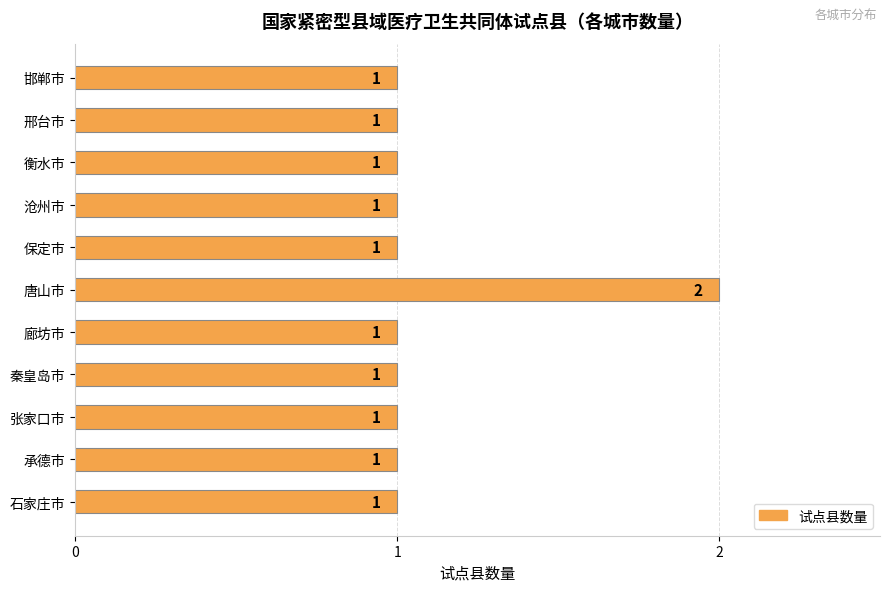

Is it true that the value at 承德市 is 1?

True